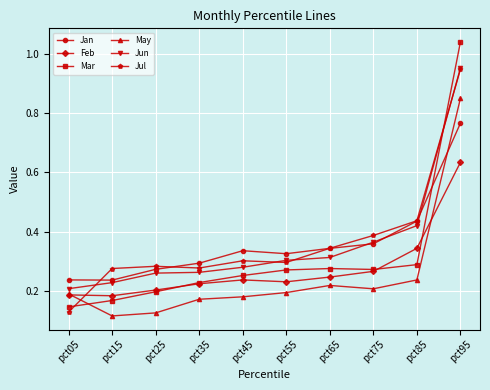

Which category has the lowest value in the Jun series?

pct05